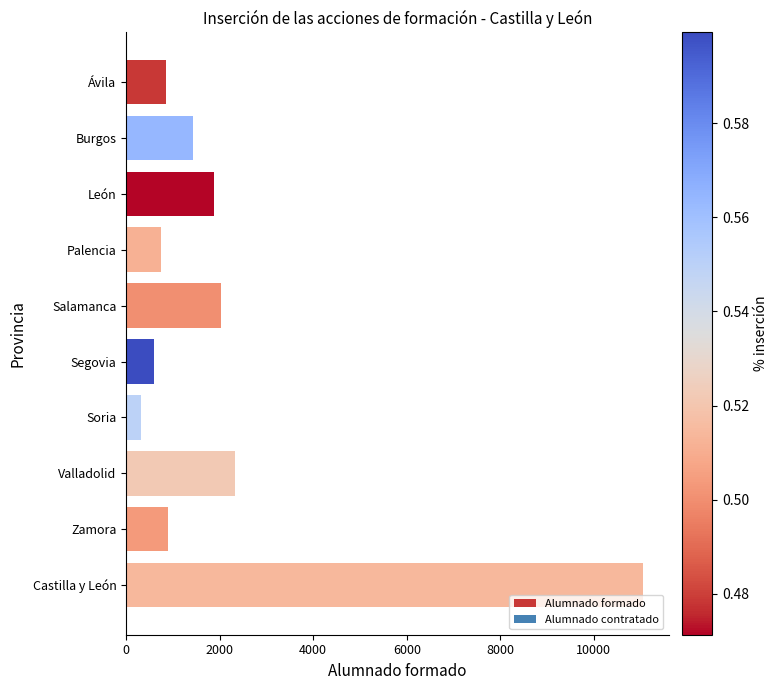

What is the maximum value shown in the chart?

11051